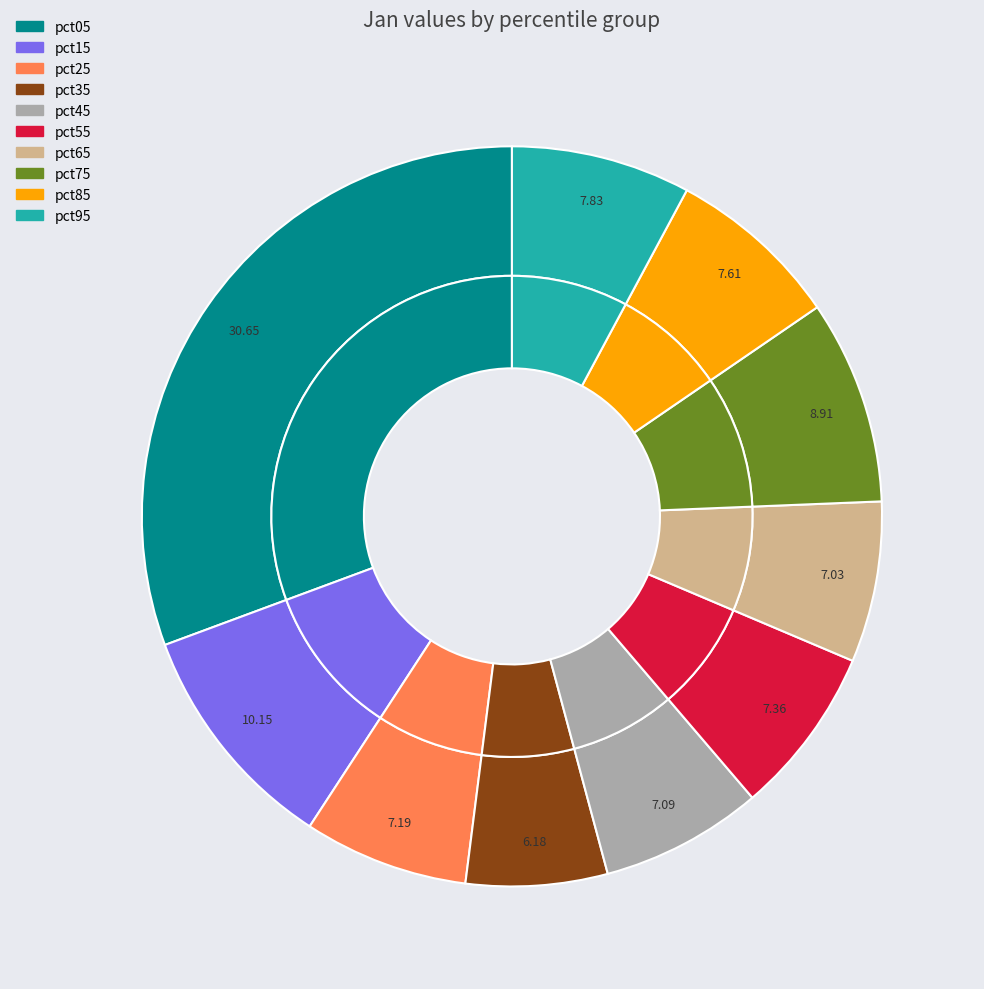

Is there any slice that represents more than half of the pie?

No